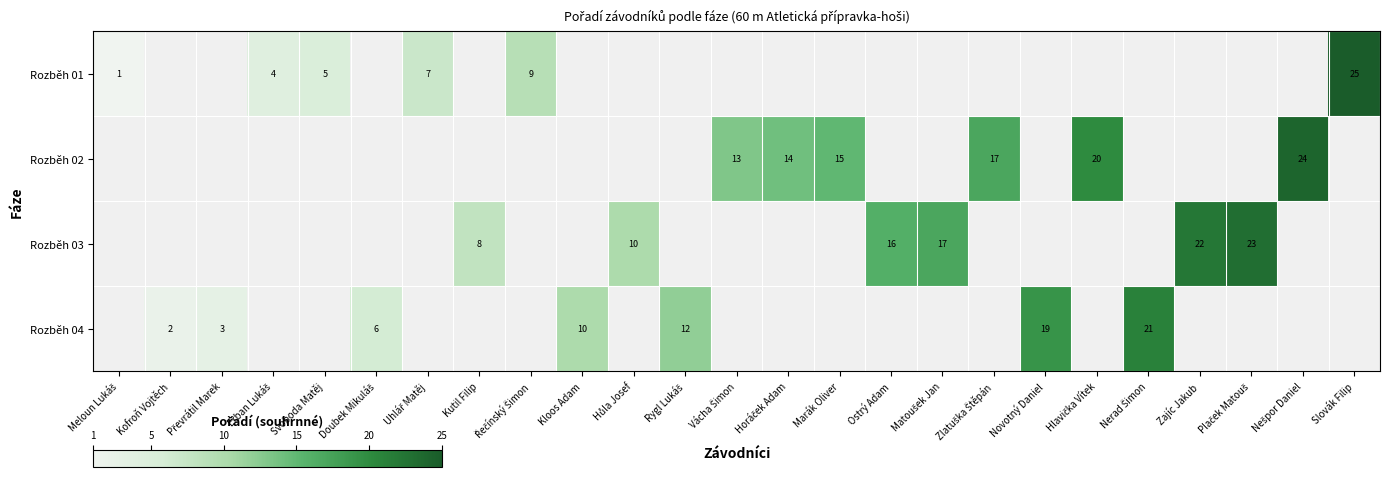

Is the value of Rozběh 03 at Ostrý Adam greater than the value of Rozběh 01 at Svoboda Matěj?

Yes